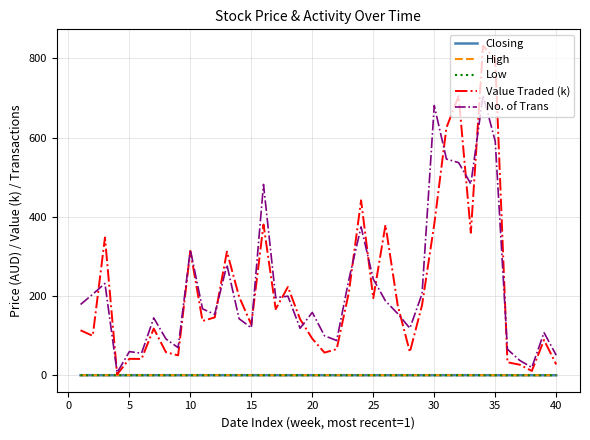

What is the maximum value for No. of Trans?

707.0